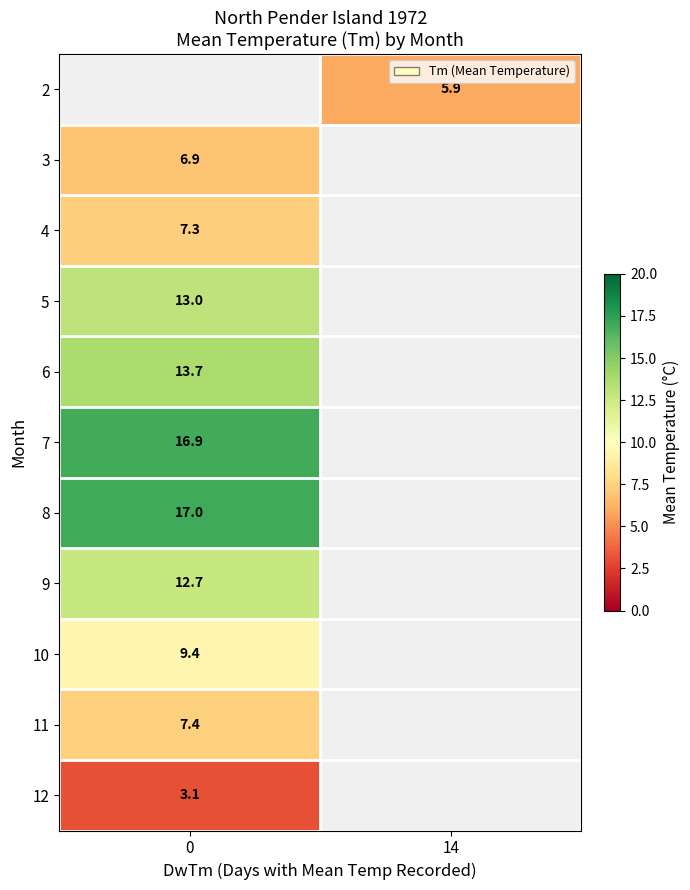

The 10 series shows 14.2 at 0. True or false?

False